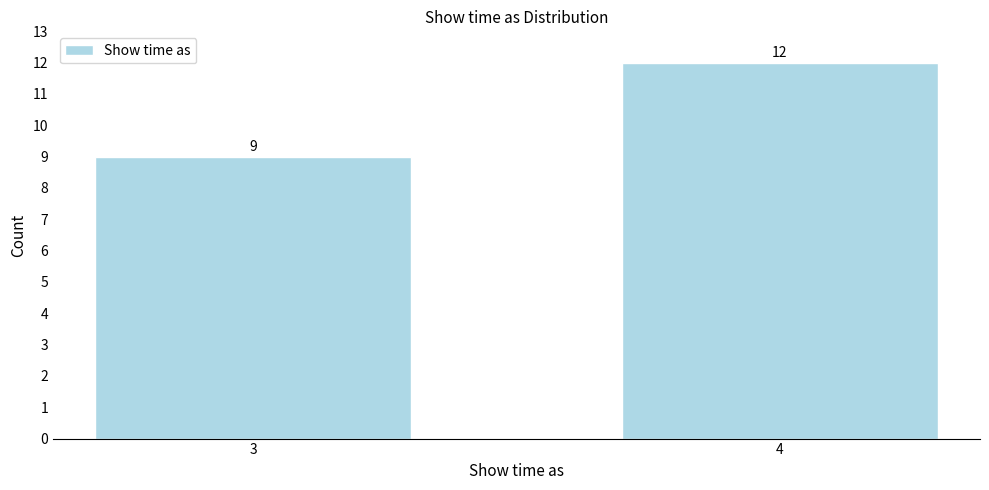

Reading right to left, what are all the values shown in this chart?

4=12	3=9